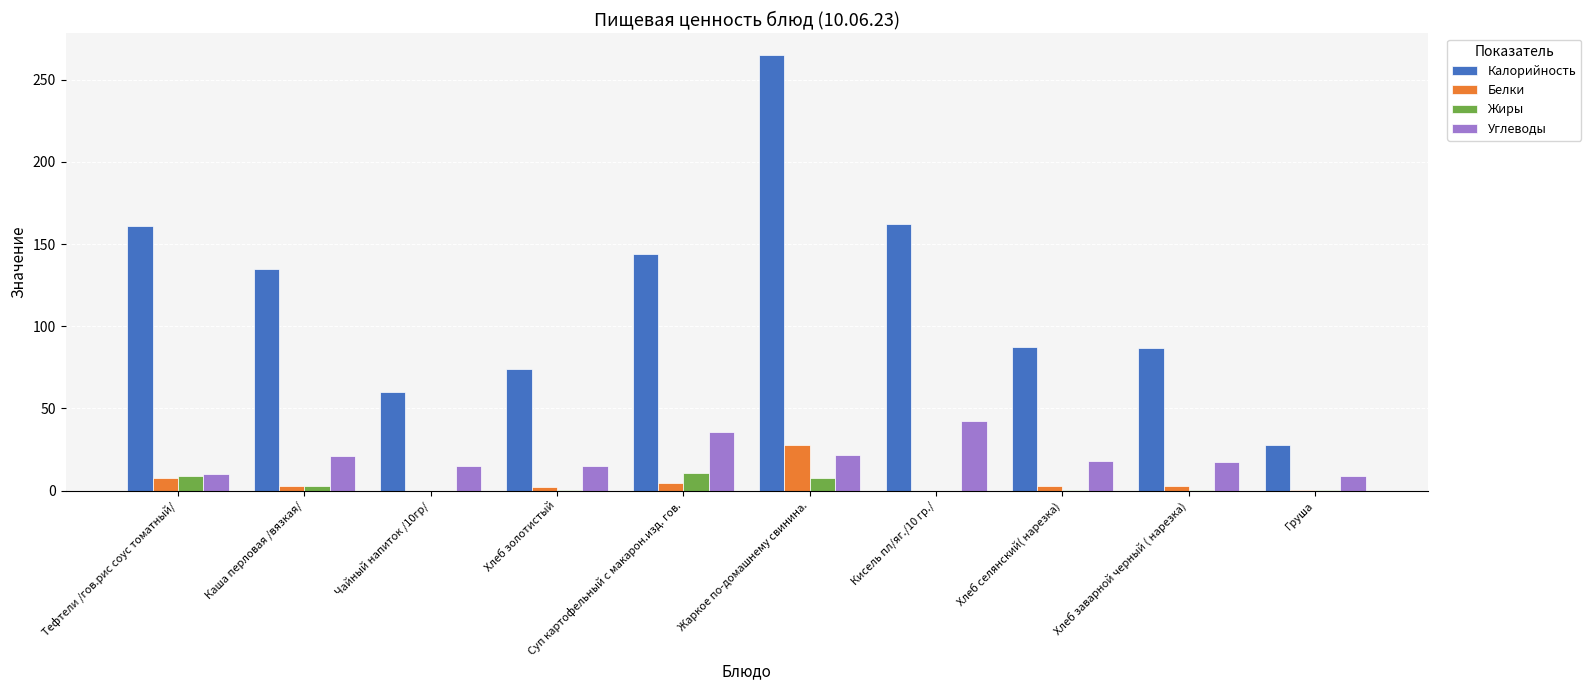

Which series changed the most between Тефтели /гов.рис соус томатный/ and Хлеб заварной черный ( нарезка)?

Калорийность